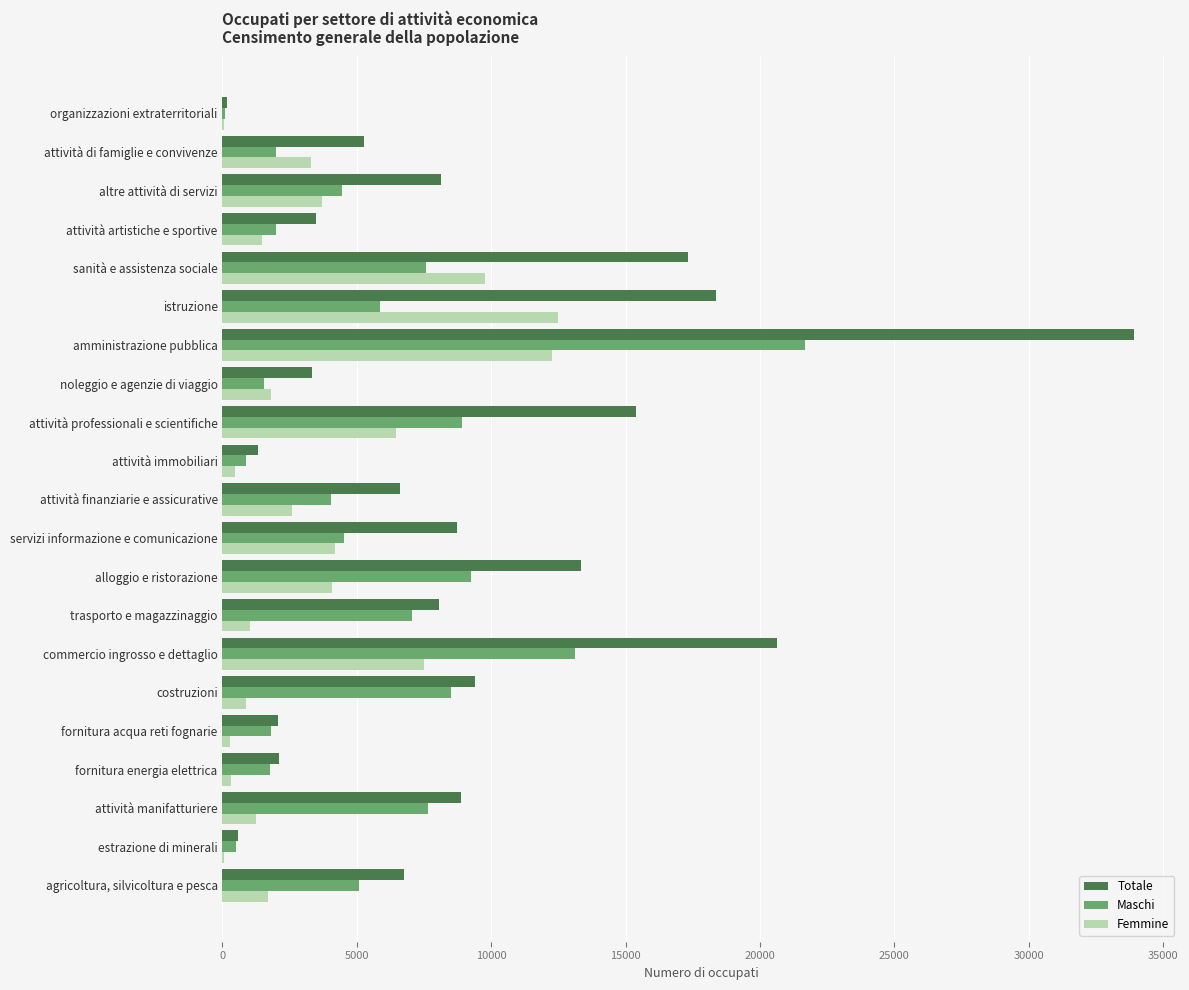

What is the sum of all Maschi values?

118298